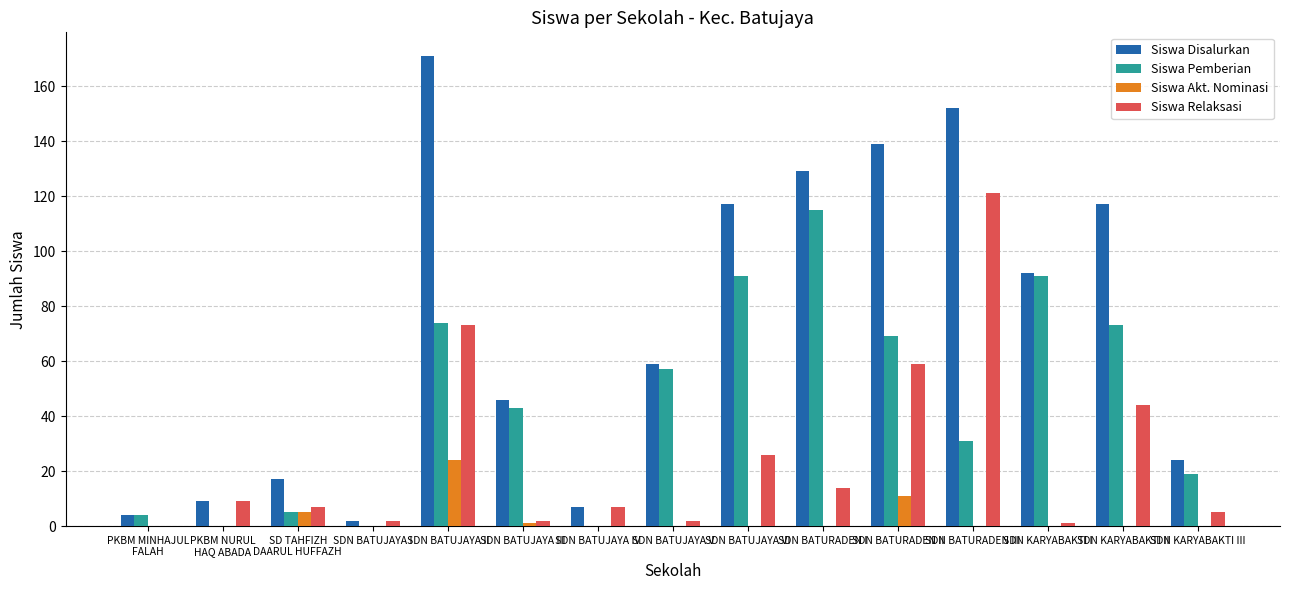

At which category is the sum across all series the highest?

SDN BATUJAYA II